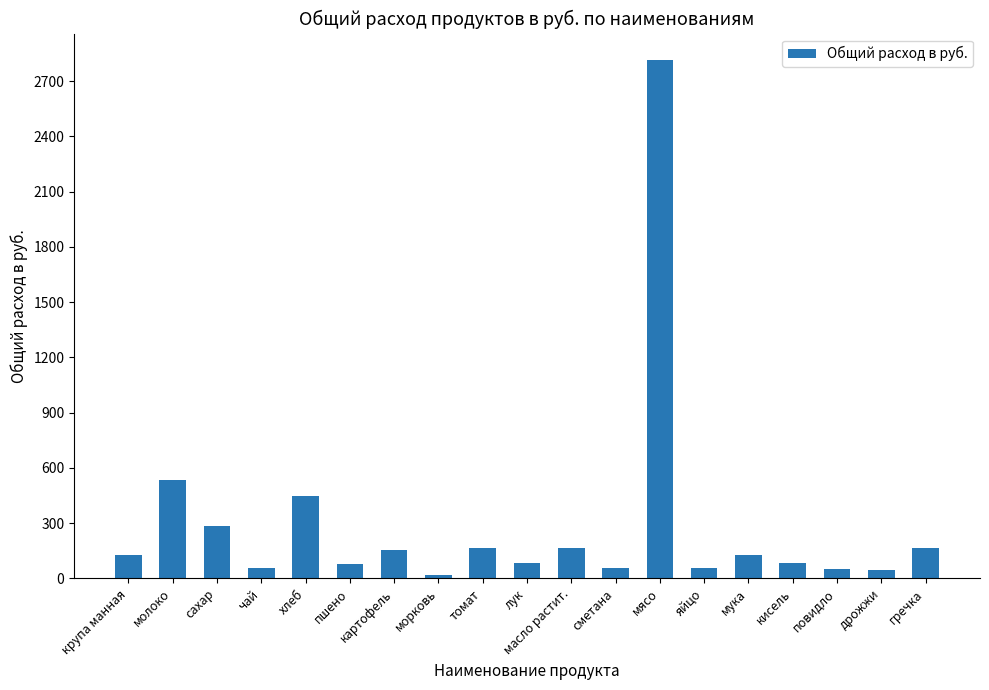

The chart shows a value of 533.3 at молоко. True or false?

True